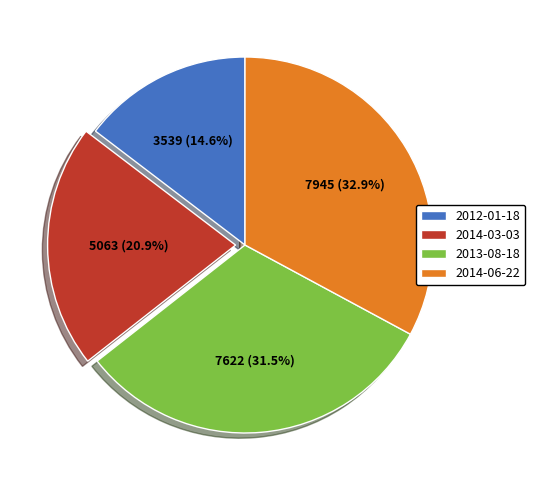

Rank the categories by value from highest to lowest.

2014-06-22, 2013-08-18, 2014-03-03, 2012-01-18